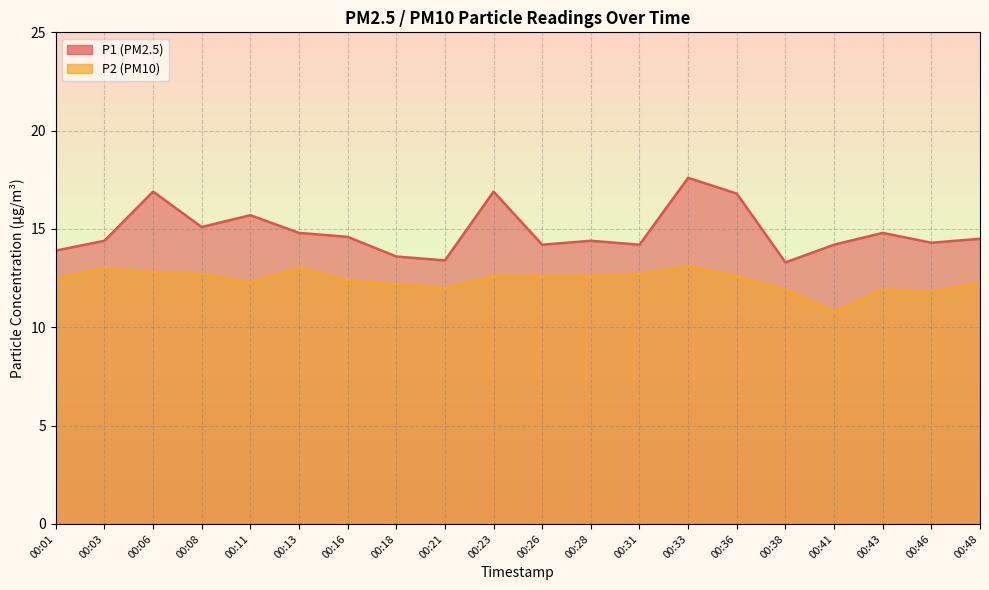

Reading left to right, what are all the values shown in this chart?

P1: 13.9	14.4	16.9	15.1	15.7	14.8	14.6	13.6	13.4	16.9	14.2	14.4	14.2	17.6	16.8	13.3	14.2	14.8	14.3	14.5
P2: 12.5	13.0	12.8	12.7	12.3	13.0	12.4	12.2	12.0	12.6	12.6	12.6	12.7	13.1	12.6	11.9	10.8	11.9	11.8	12.3